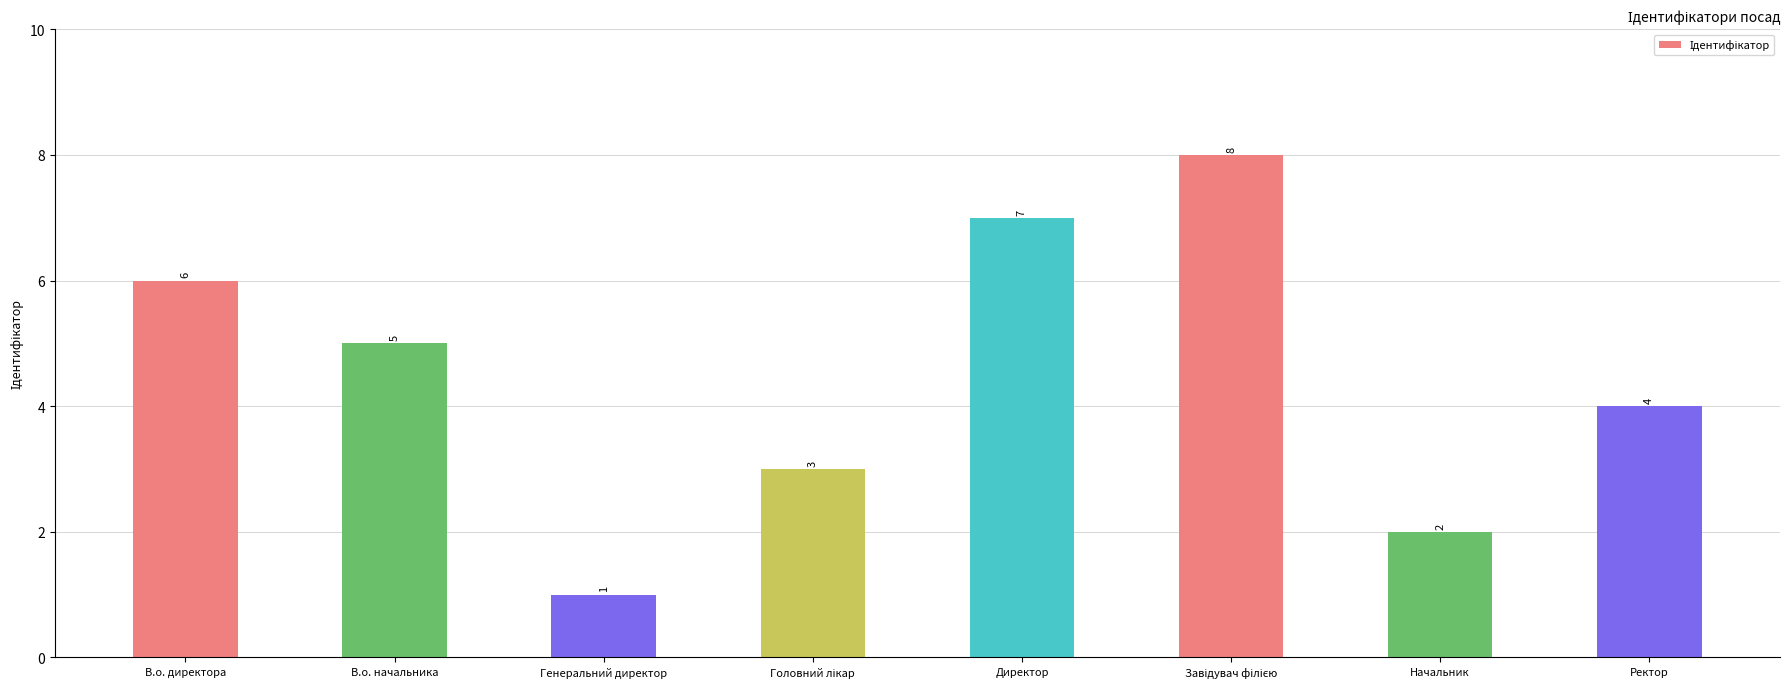

Count the number of data series in this chart.

1